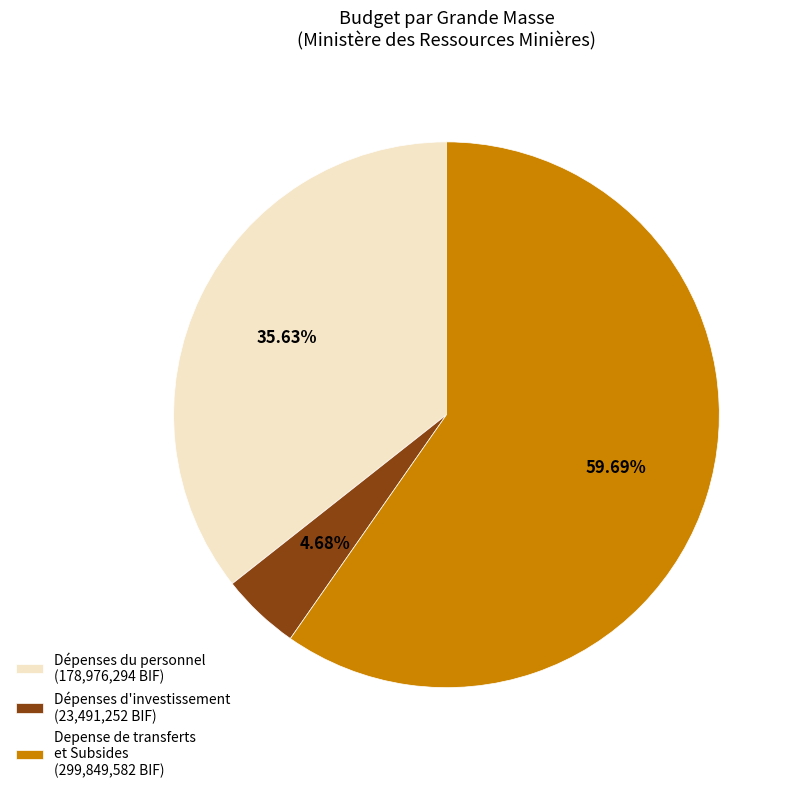

Rank the categories by value from lowest to highest.

Dépenses d'investissement (23,491,252 BIF), Dépenses du personnel (178,976,294 BIF), Depense de transferts et Subsides (299,849,582 BIF)